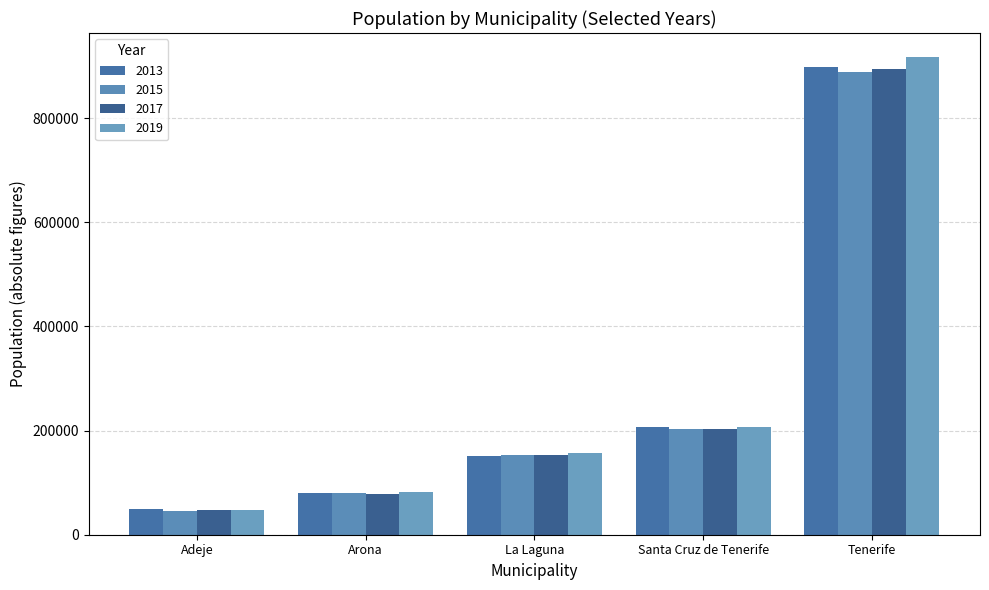

Is it true that 2017 equals 78930 at Arona?

True